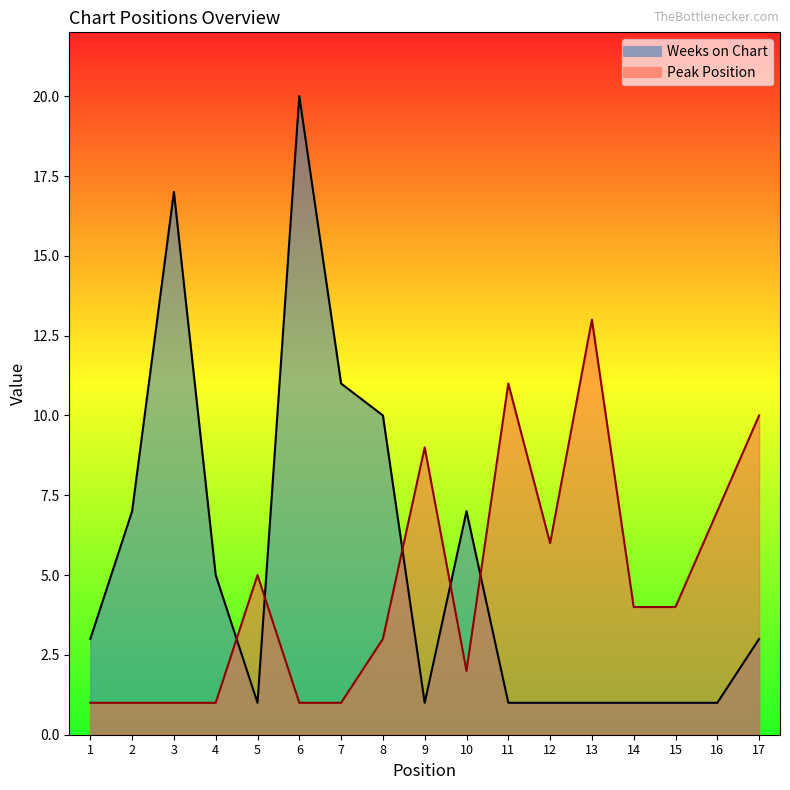

At how many categories does at least one series exceed 15?

2